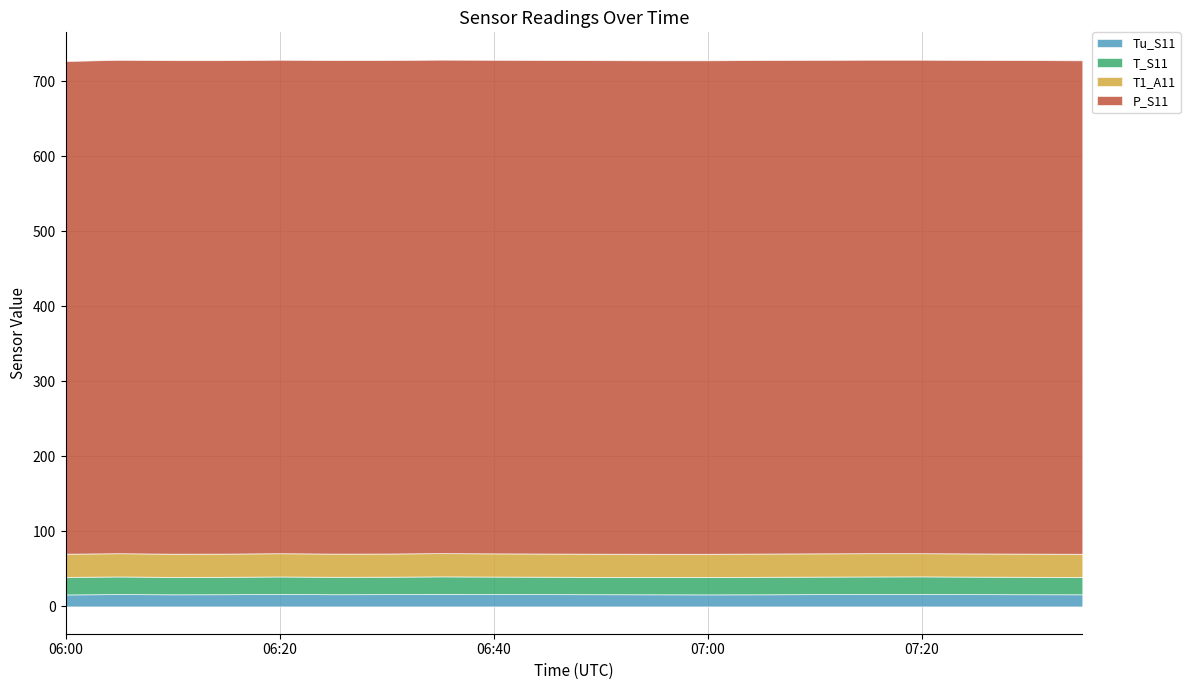

True or false: Tu_S11 has more than 1 interior local peaks.

True